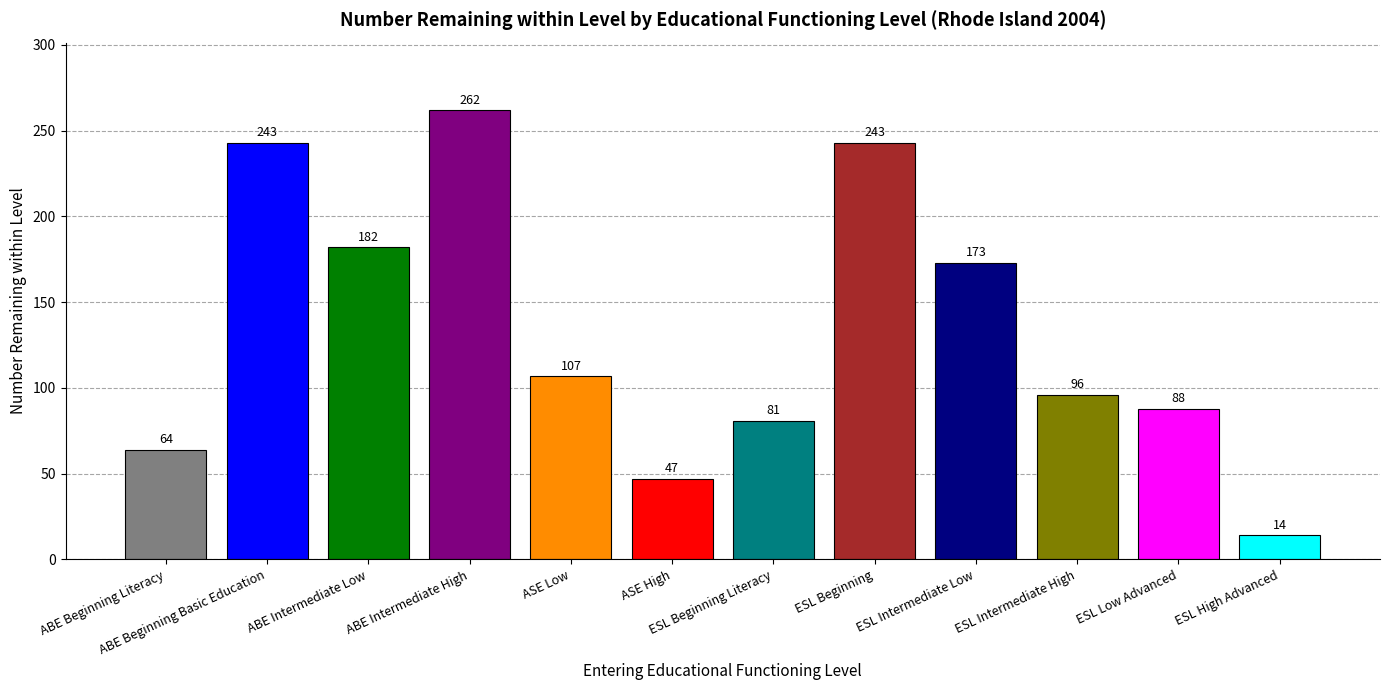

What is the value of the 12th bar from the left?

14